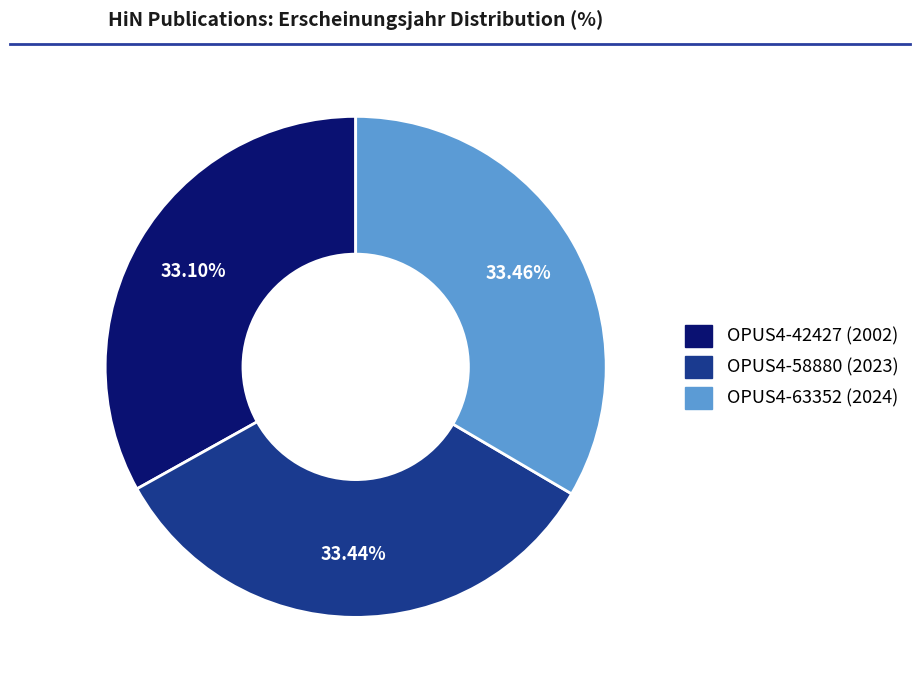

What is the ratio of the value at OPUS4-63352 to the value at OPUS4-58880?

1.0